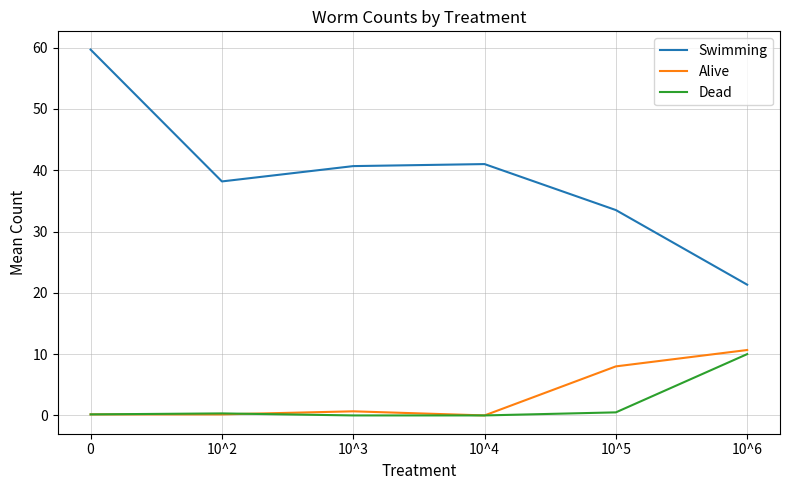

What is the greatest value displayed?

59.7